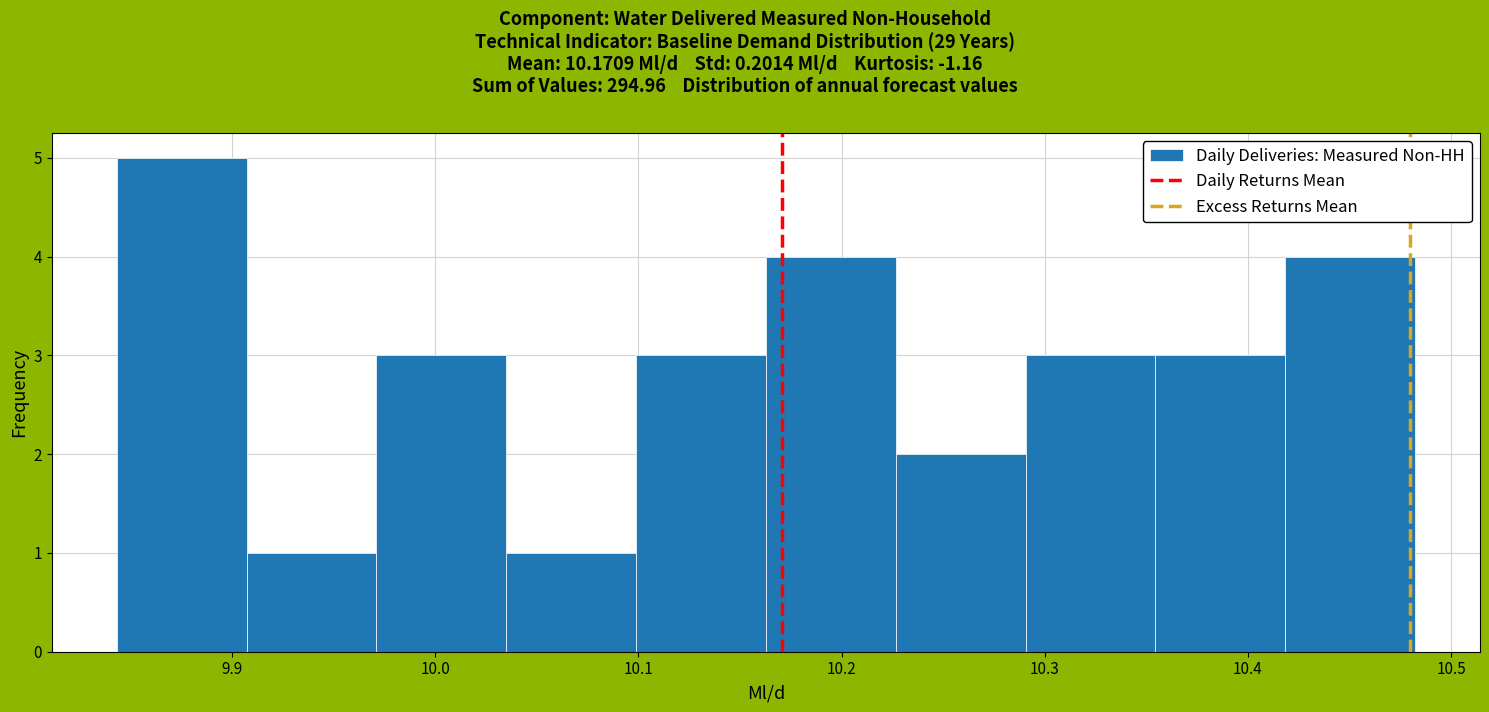

Reading left to right, transcribe this chart: for each bar, give the range it covers on the x-axis and its height. Neither the bar edges nor the heights are printed on the chart, so give them approximately, as read against the axes.

9.84 to 9.91: 5
9.91 to 9.97: 1
9.97 to 10.03: 3
10.03 to 10.10: 1
10.10 to 10.16: 3
10.16 to 10.23: 4
10.23 to 10.29: 2
10.29 to 10.35: 3
10.35 to 10.42: 3
10.42 to 10.48: 4